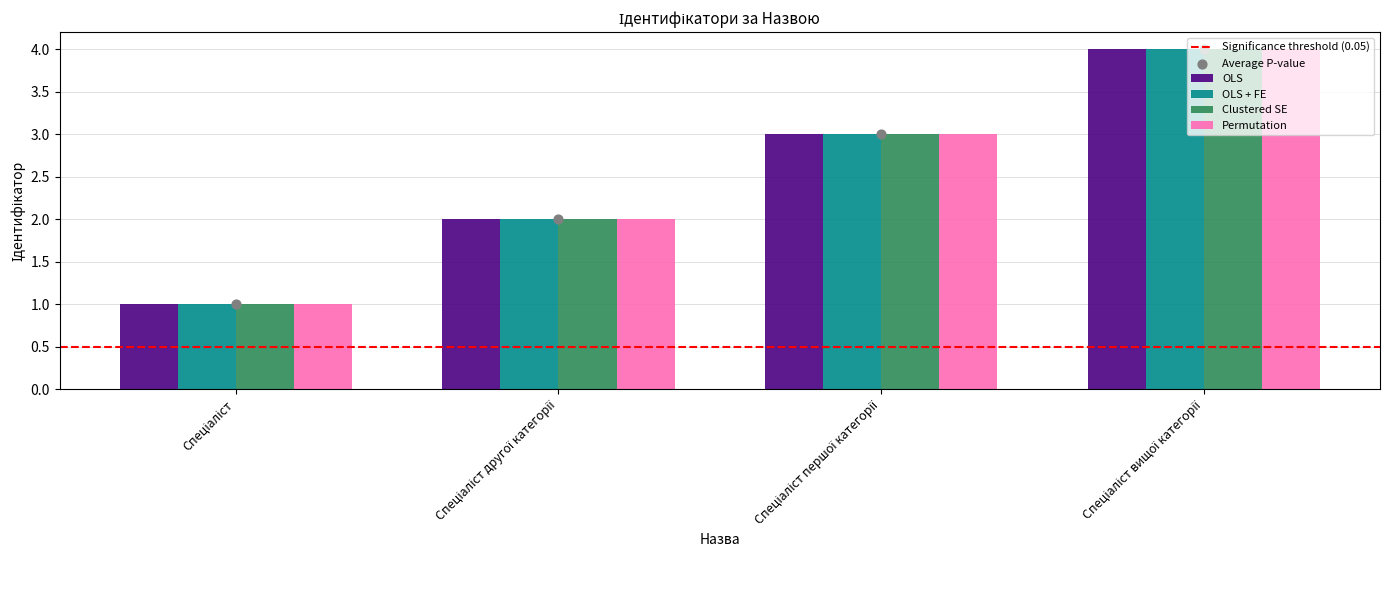

Which series has the largest total across all categories?

OLS